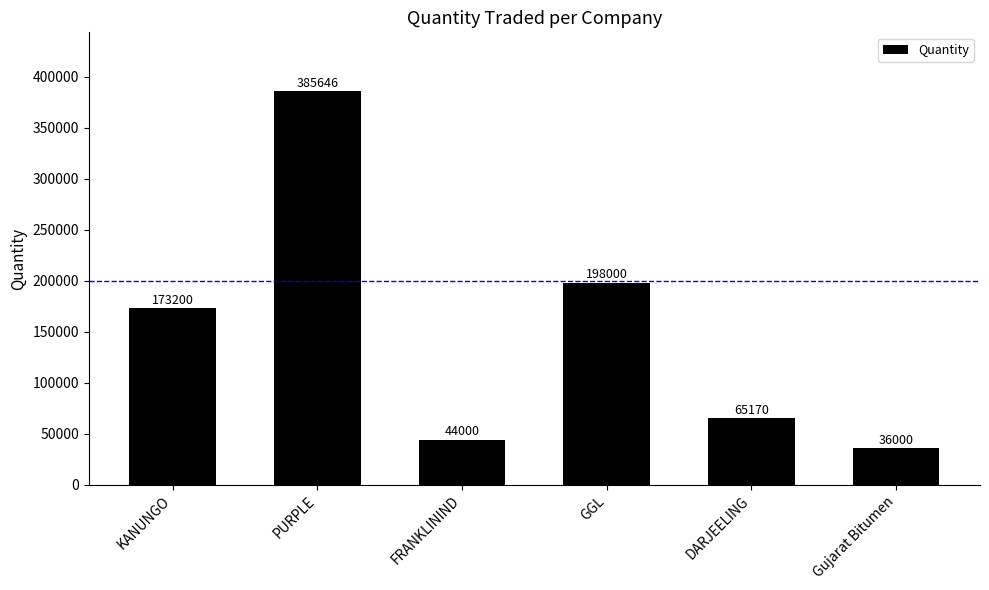

Which has a higher value, FRANKLININD or GGL?

GGL